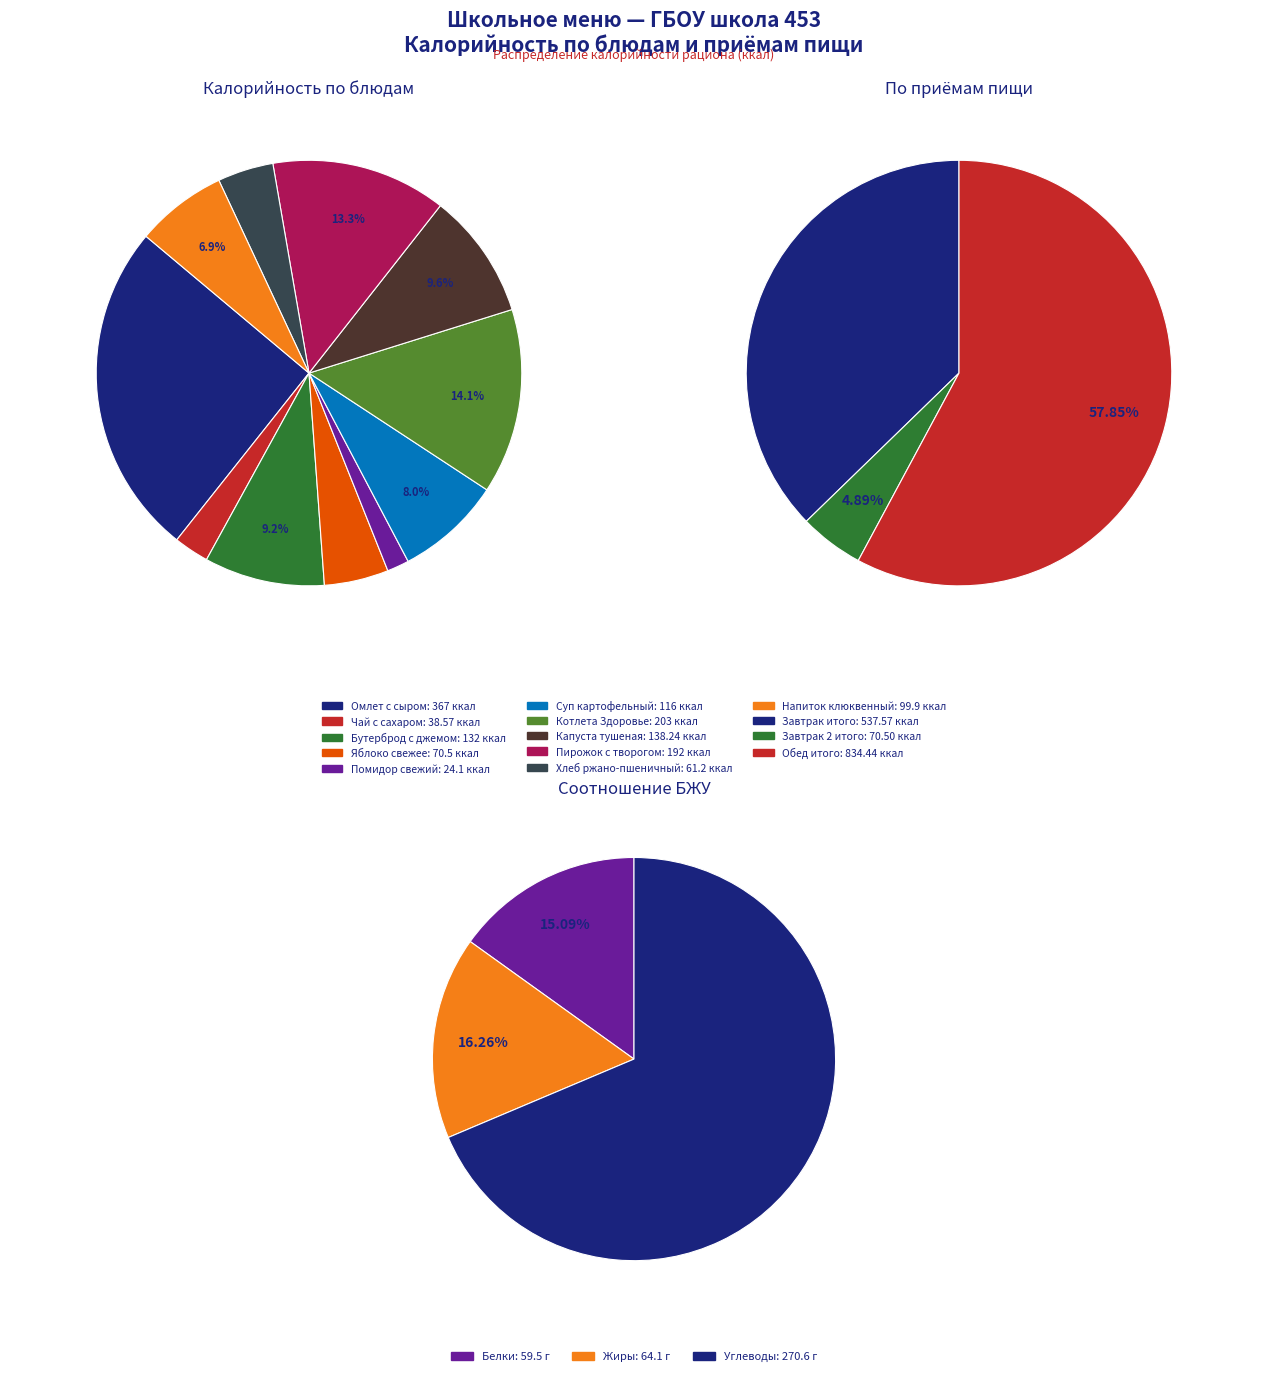

Which slice is the largest?

Омлет с сыром